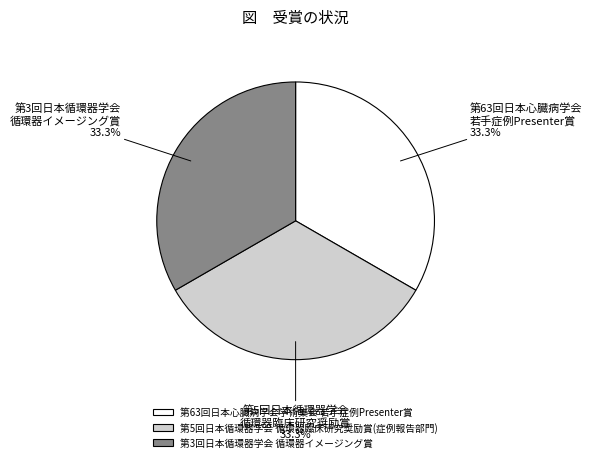

What is the total percentage of 第63回日本心臓病学会学術集会 若手症例Presenter賞 and 第3回日本循環器学会 循環器イメージング賞?

66.7%